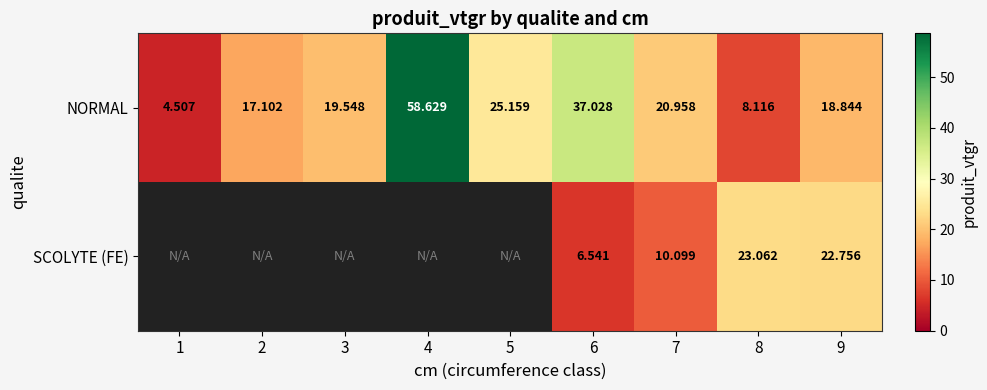

Is the value of SCOLYTE (FE) at 8 greater than the value of NORMAL at 1?

Yes